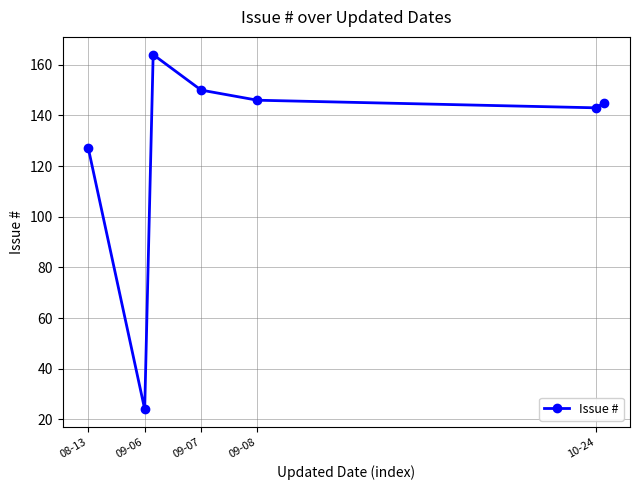

True or false: there are more than 2 points higher than both neighbors.

False